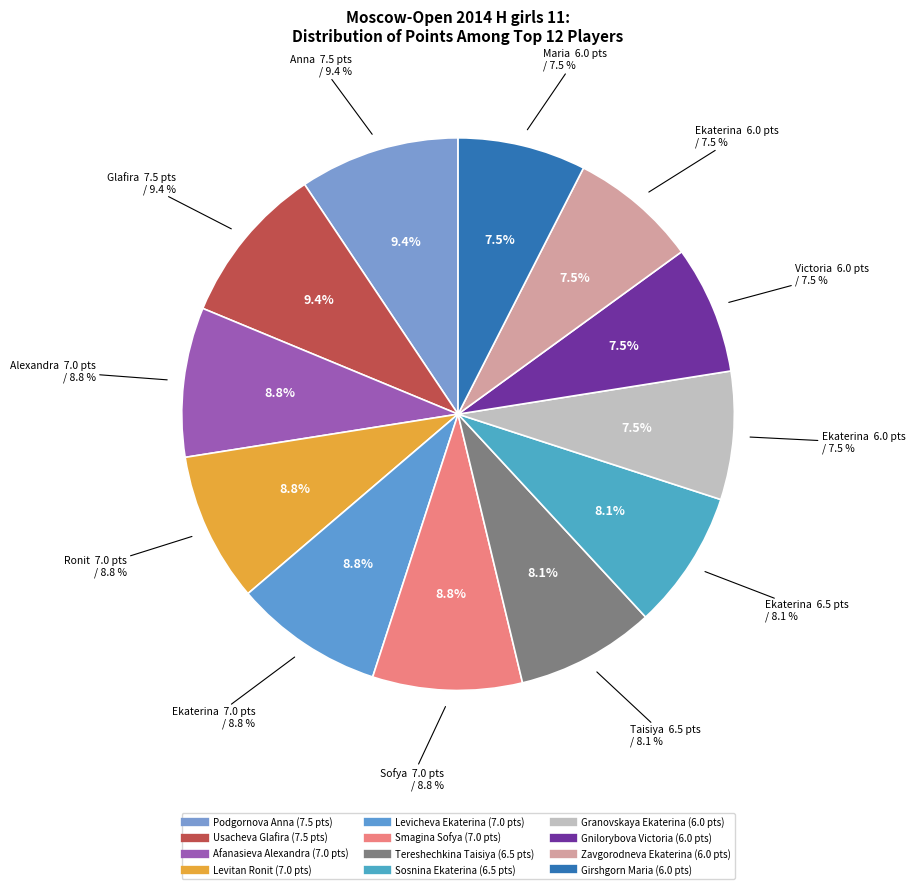

How much of the chart is everything except Afanasieva Alexandra?

91.2%